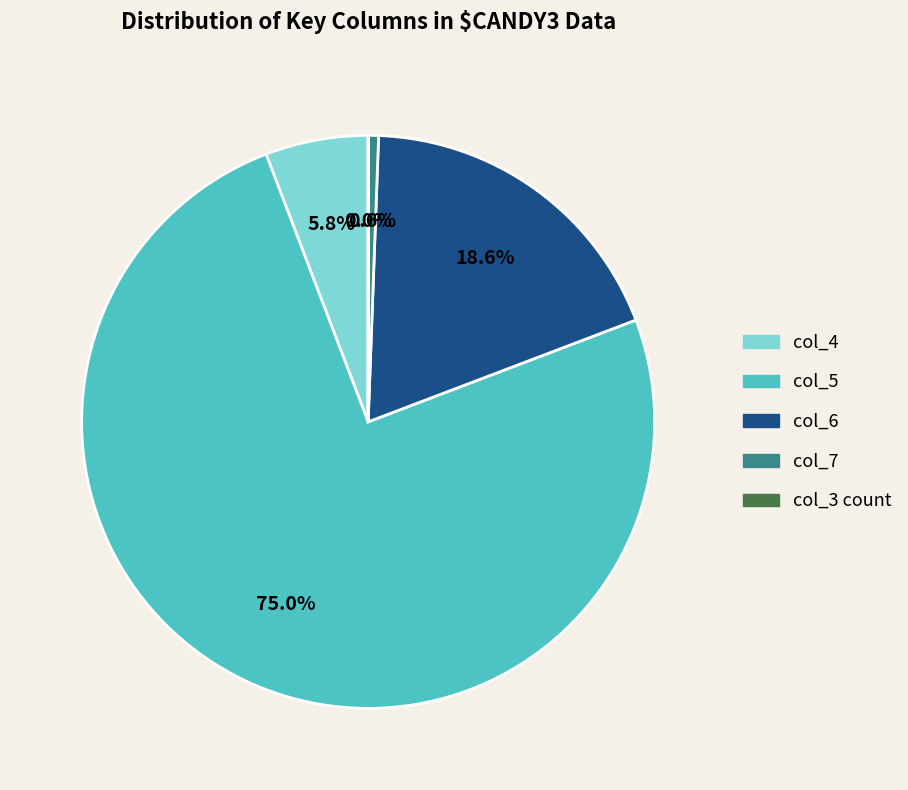

Is there any slice that represents more than half of the pie?

Yes